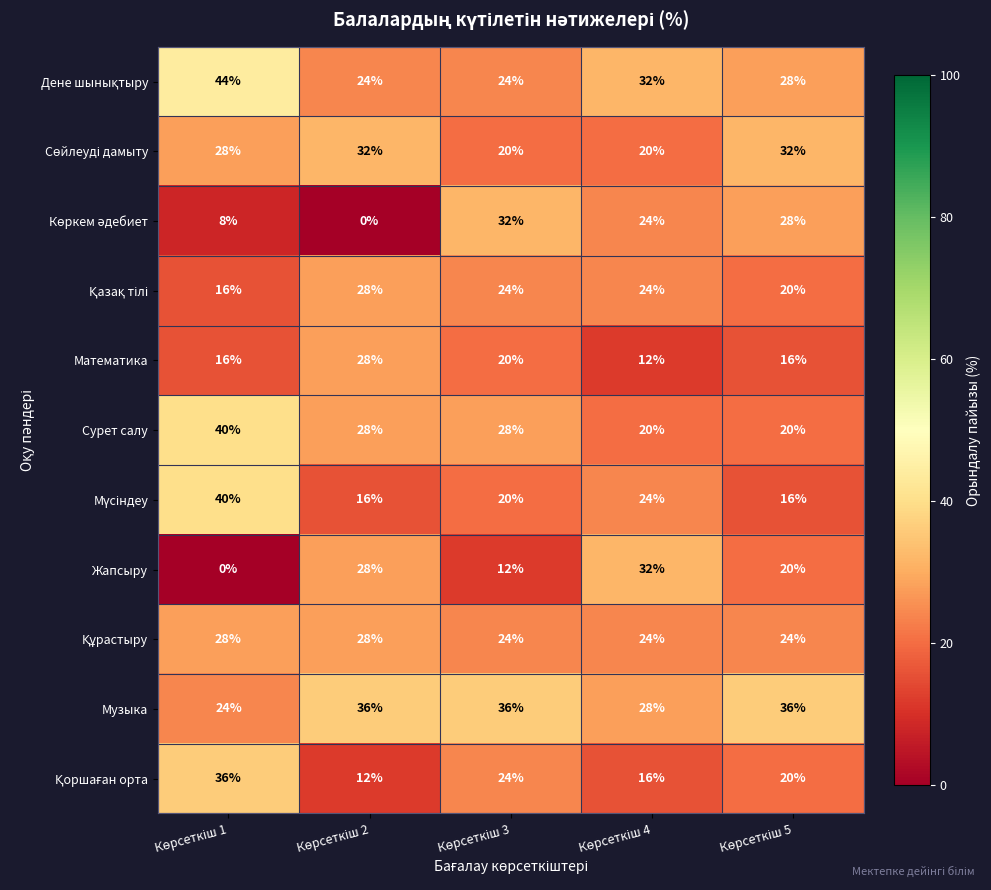

Which series has the largest total across all categories?

Музыка